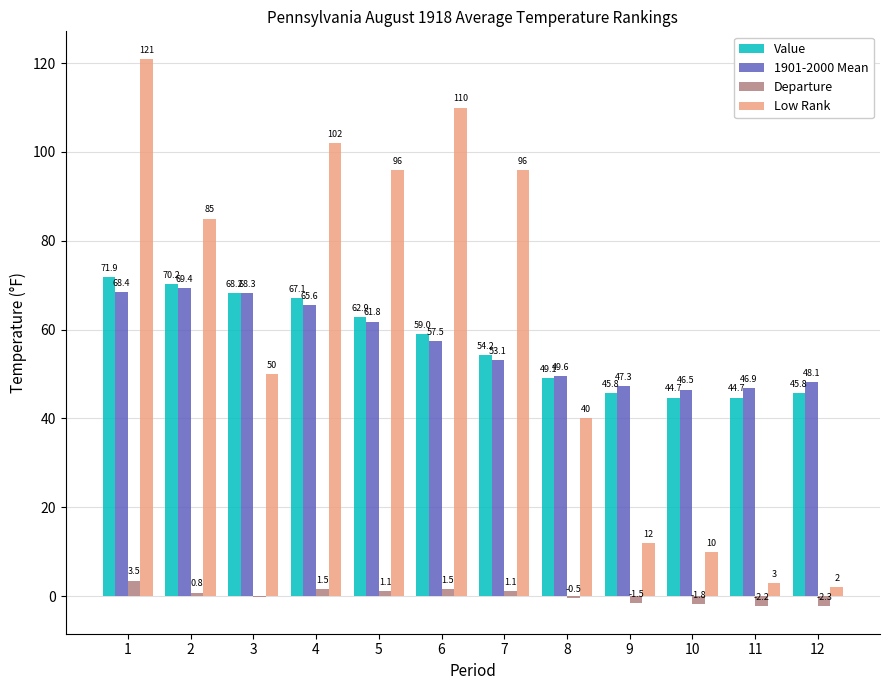

What is the total value across all series at 4?

236.2